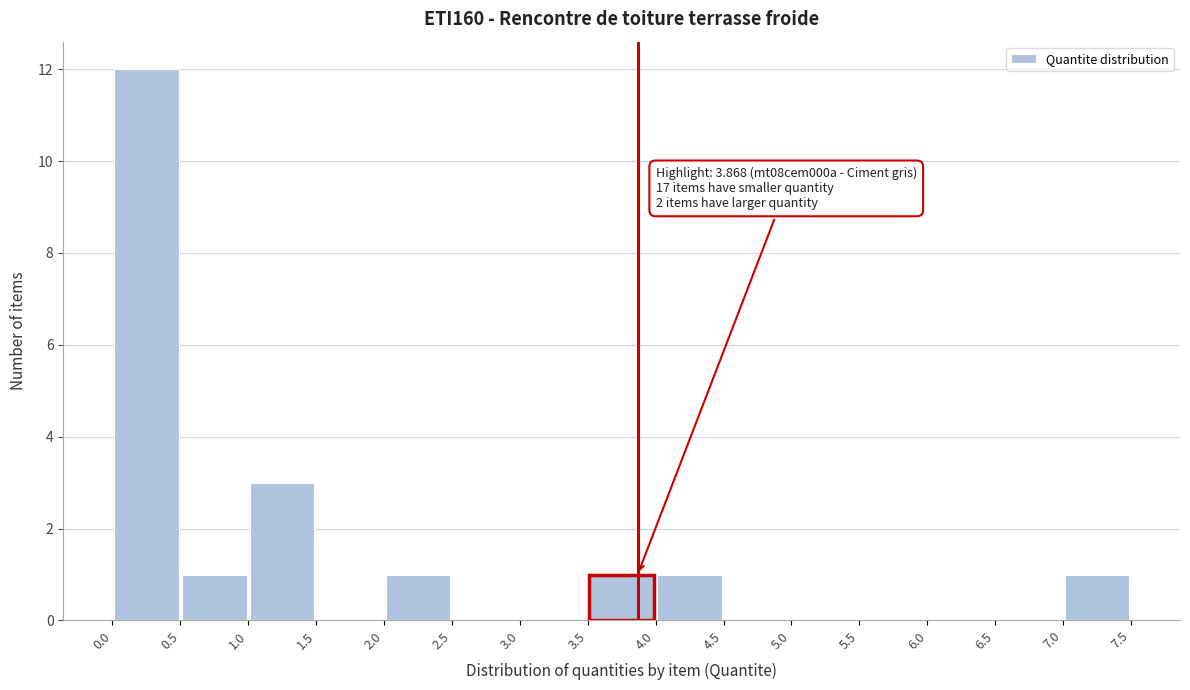

Over which range of the x-axis is the bar tallest?

0.0 to 0.5